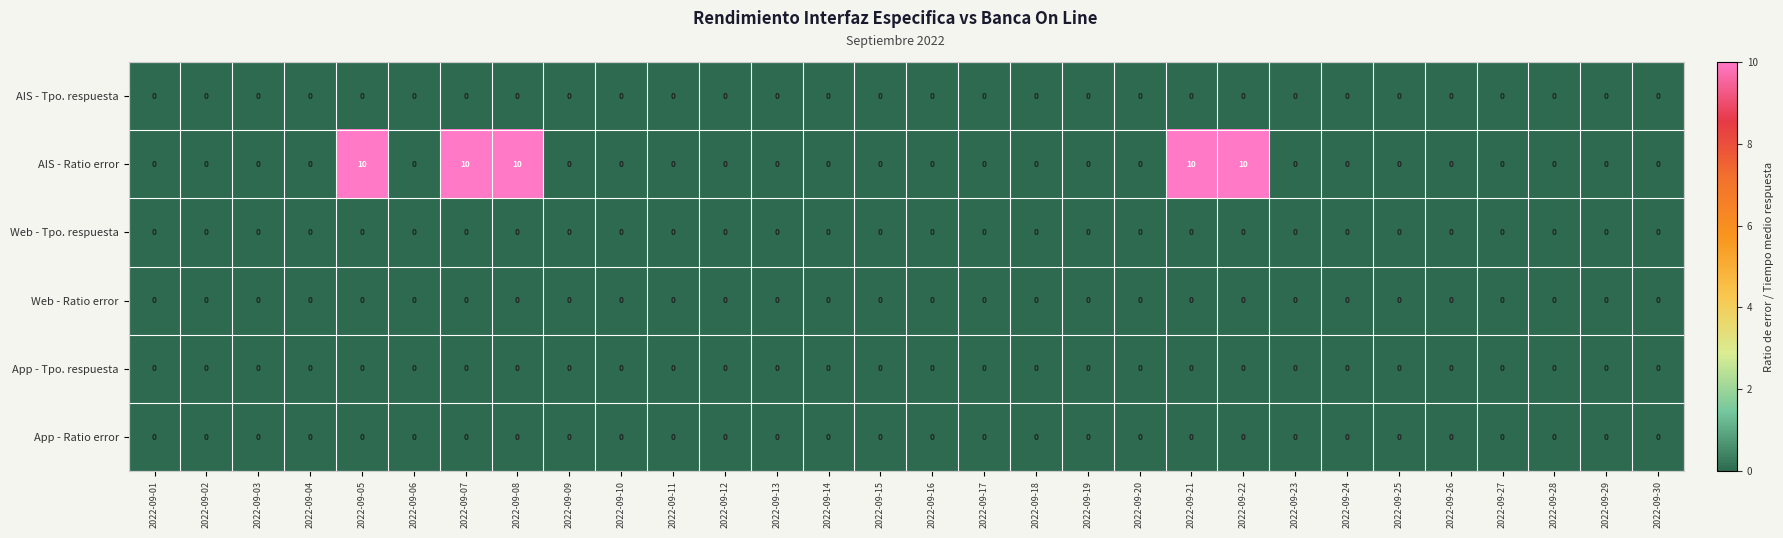

How many AIS - Ratio error values are between 0 and 1?

25